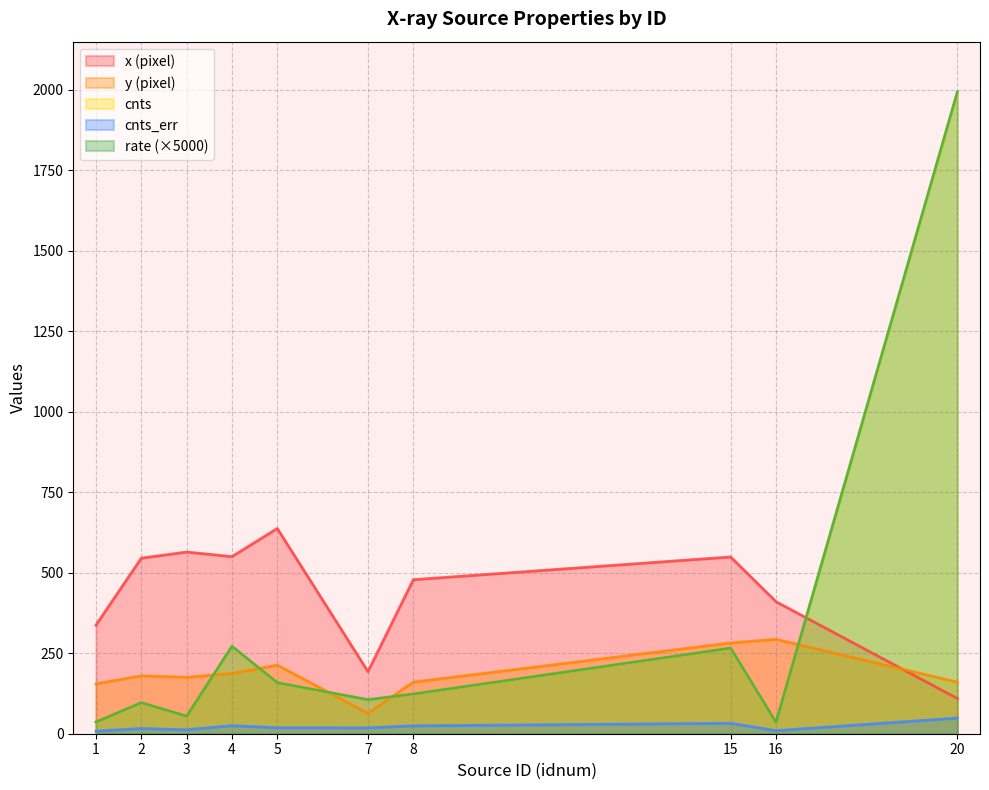

At 1, list the series in order from smallest to largest.

cnts_err, cnts, rate, y, x